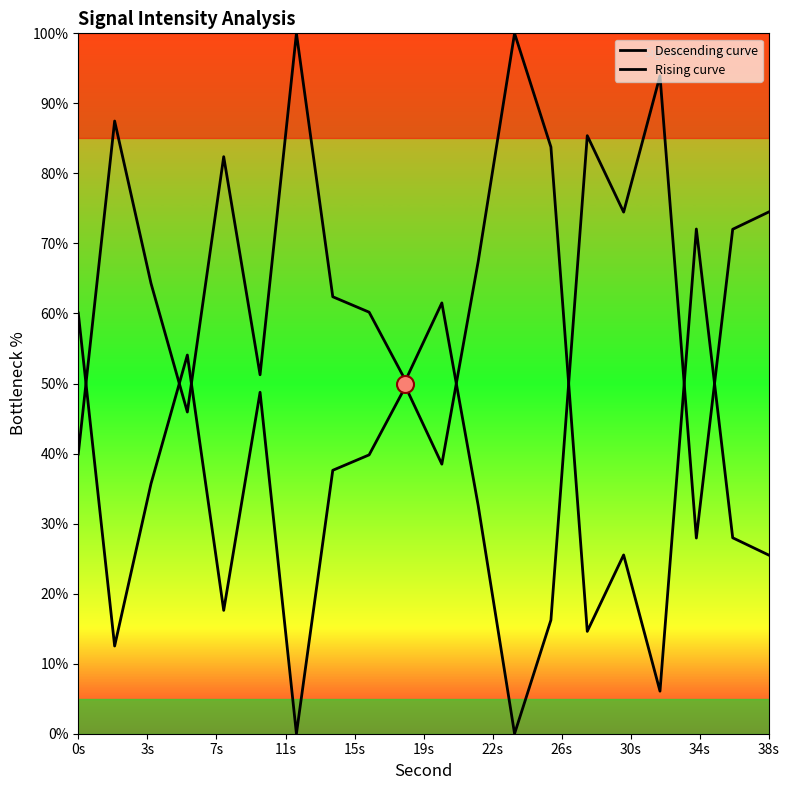

Which series reaches the maximum Y coordinate?

Descending curve